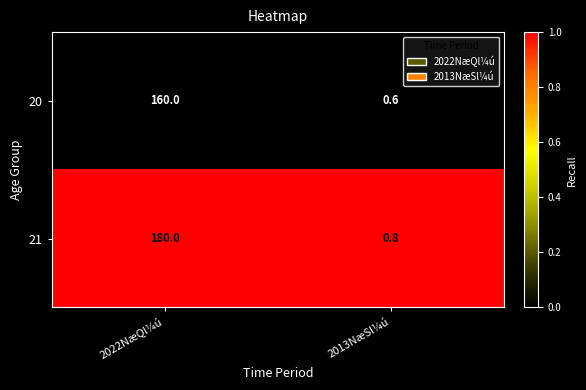

Reading left to right, what are all the values shown in this chart?

20: 160.0	0.6
21: 180.0	0.8